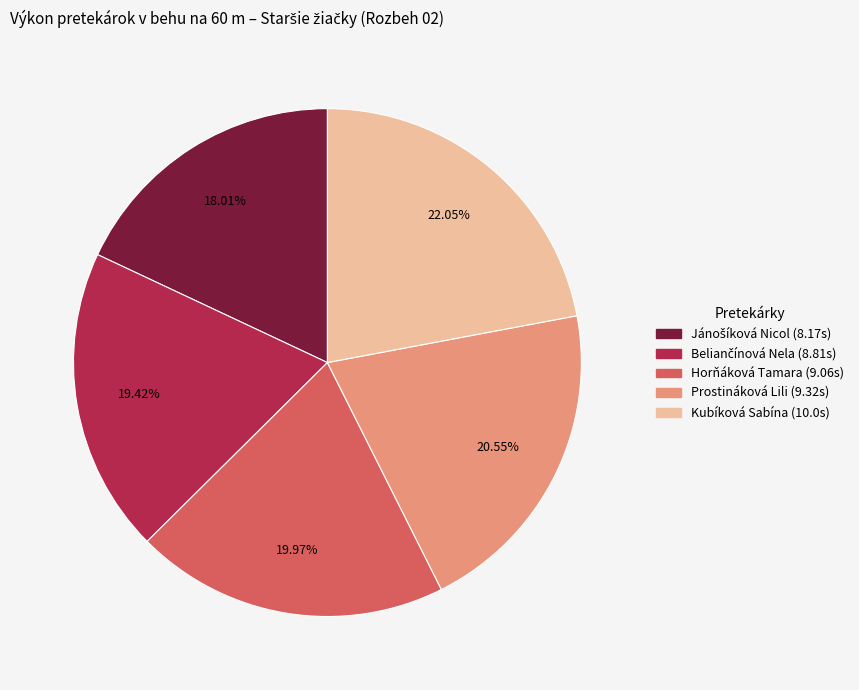

Between Prostináková Lili and Horňáková Tamara, which is larger?

Prostináková Lili